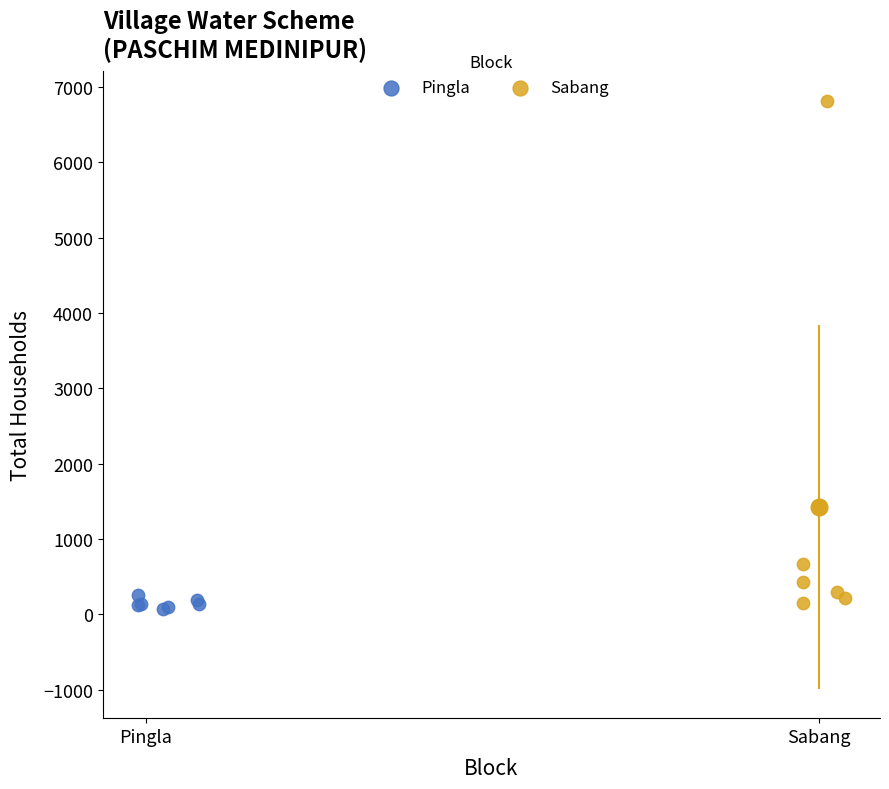

Which series reaches the minimum Y coordinate?

Pingla